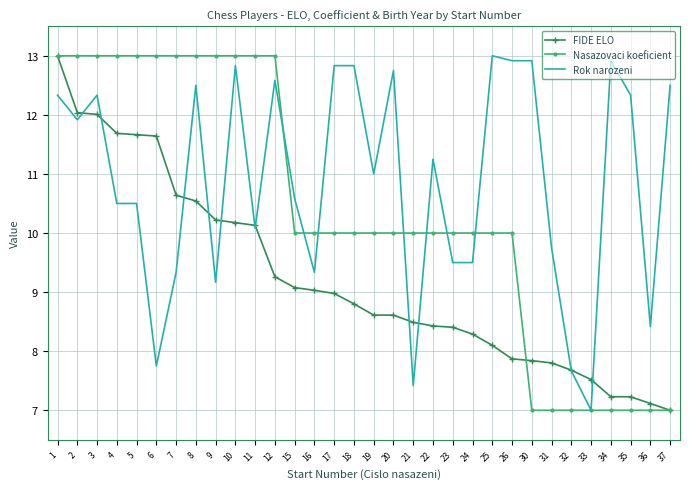

What is the greatest value displayed?

13.0